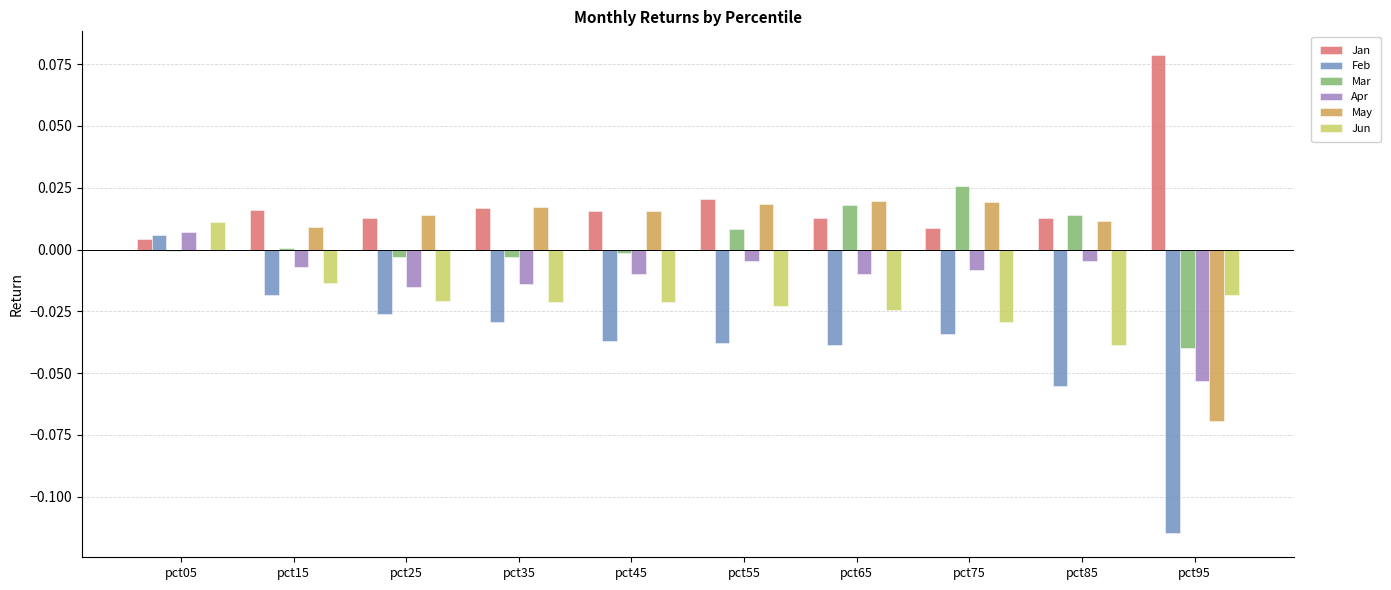

The May series shows -0.0 at pct05. True or false?

True